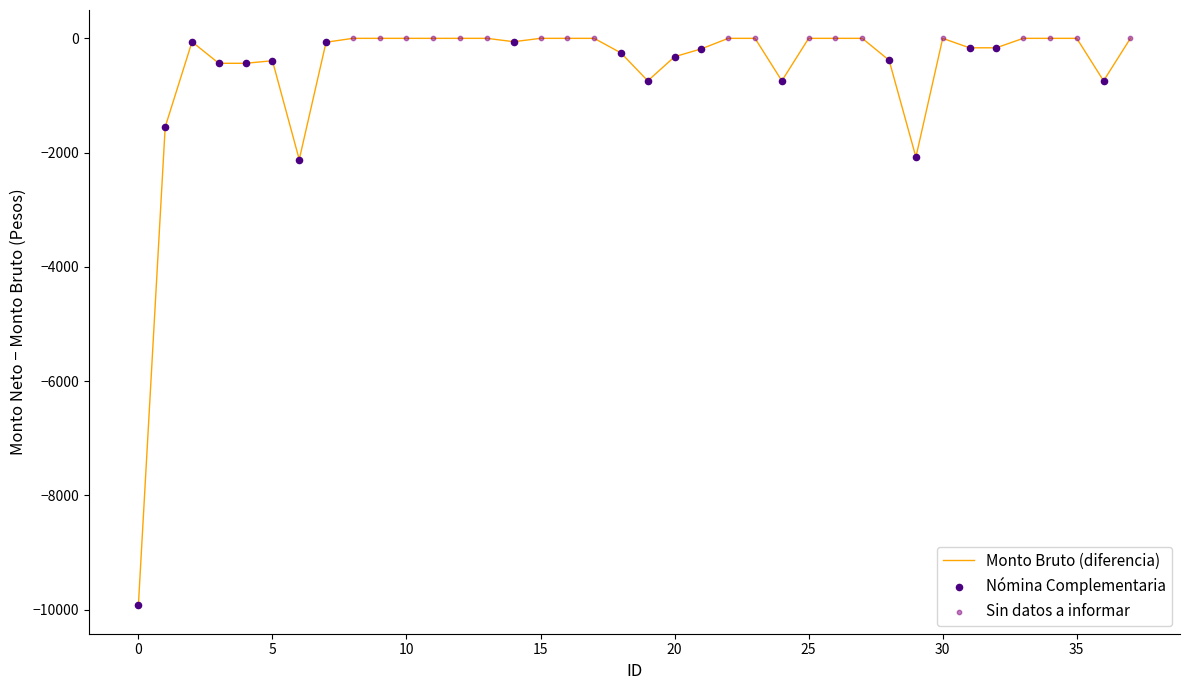

What is the difference between the maximum and minimum values?

9925.1